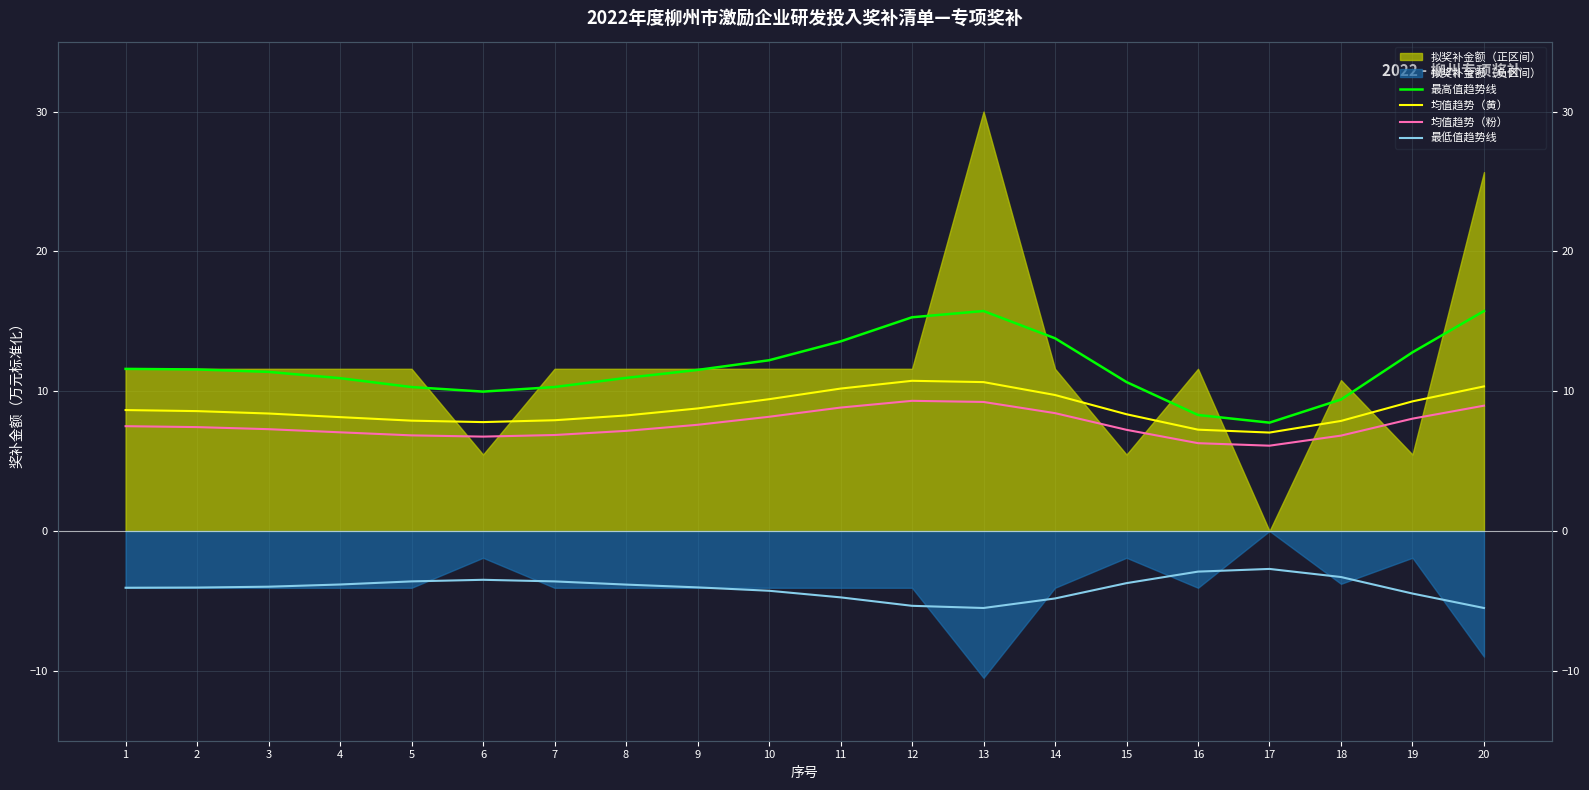

Is the value of 均值趋势（黄） at 10 greater than the value of 均值趋势（粉） at 11?

Yes